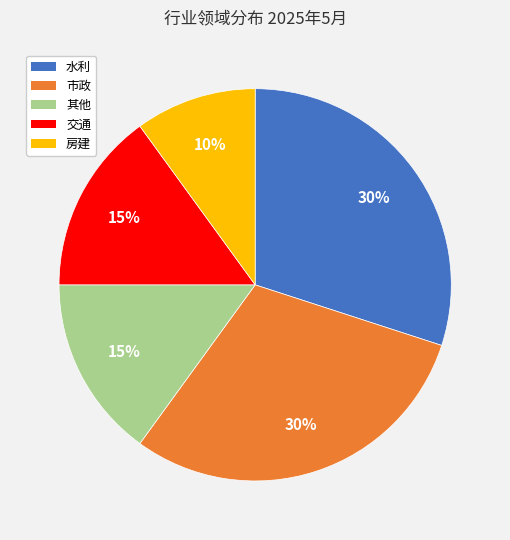

Do 其他 and 交通 together represent more than half of the pie?

No